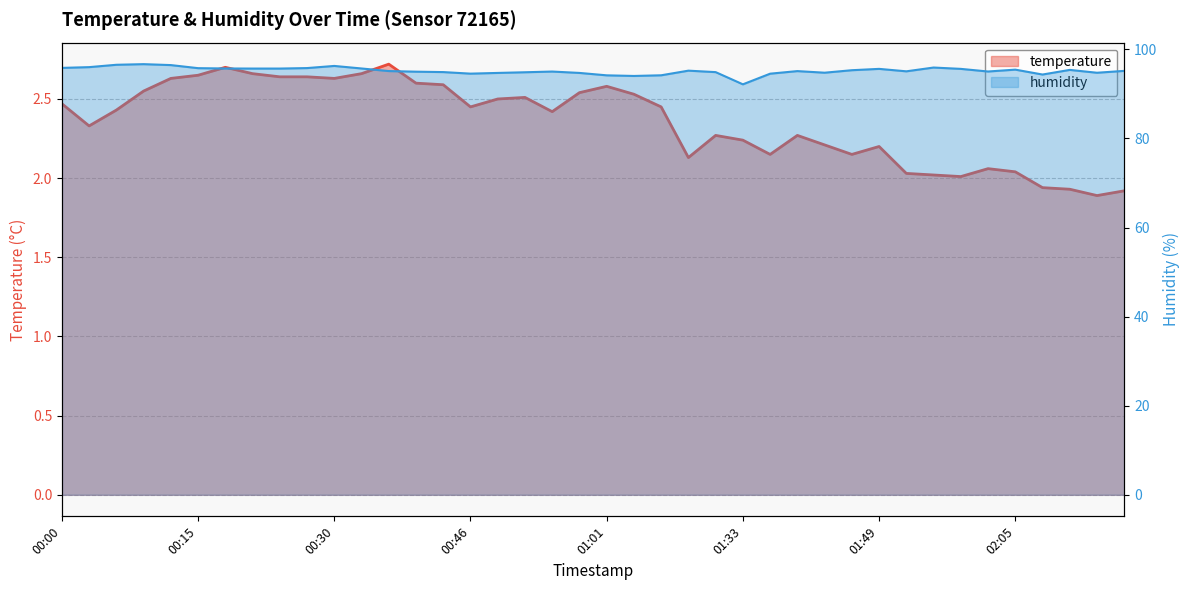

Rank the categories by humidity value from highest to lowest.

00:09, 00:06, 00:12, 00:30, 00:03, 01:55, 00:00, 00:27, 00:15, 00:18, 00:33, 00:21, 00:24, 01:49, 01:58, 02:05, 02:11, 01:46, 01:27, 02:17, 00:36, 01:40, 01:52, 02:01, 00:55, 00:39, 00:43, 01:30, 00:52, 01:43, 02:14, 00:49, 00:58, 00:46, 01:36, 02:08, 01:11, 01:01, 01:04, 01:33